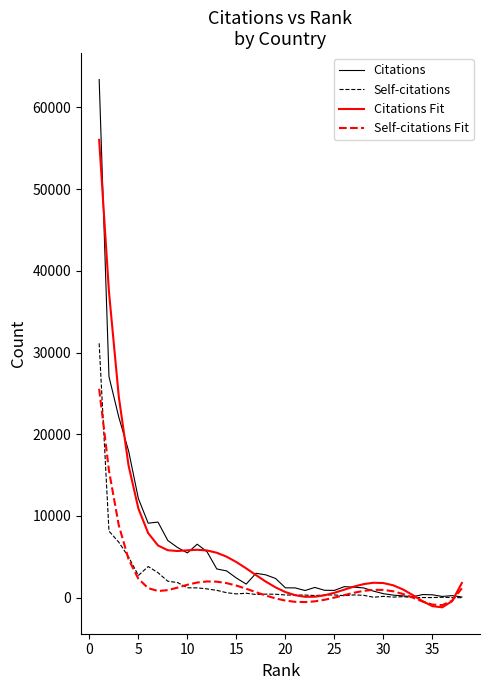

What is the maximum value shown in the chart?

63419.0